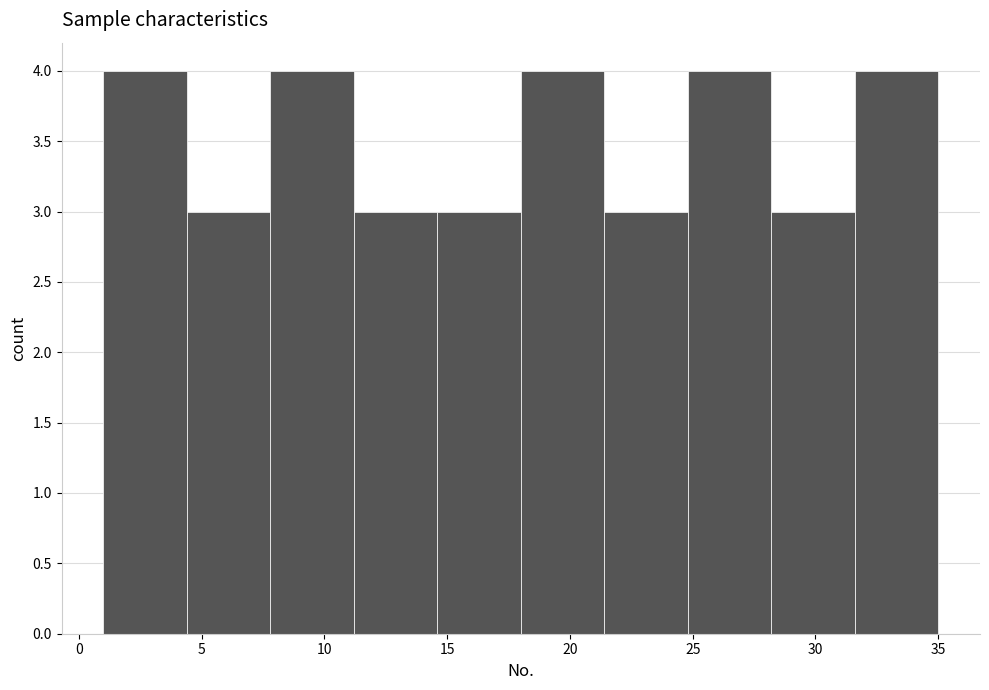

What is the height of the bar covering 4.4 to 7.8 on the x-axis? Neither the bar edges nor the heights are printed on the chart, so give them approximately, as read against the axes.

3